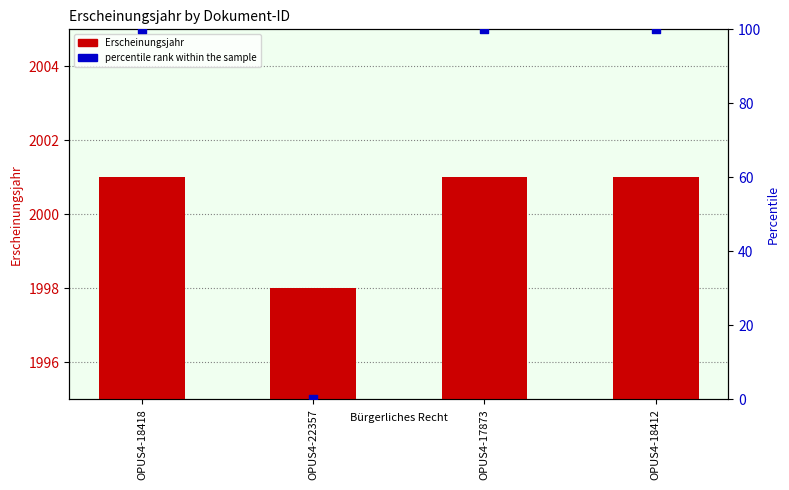

Which series has the largest Y range (max minus min)?

percentile rank within the sample